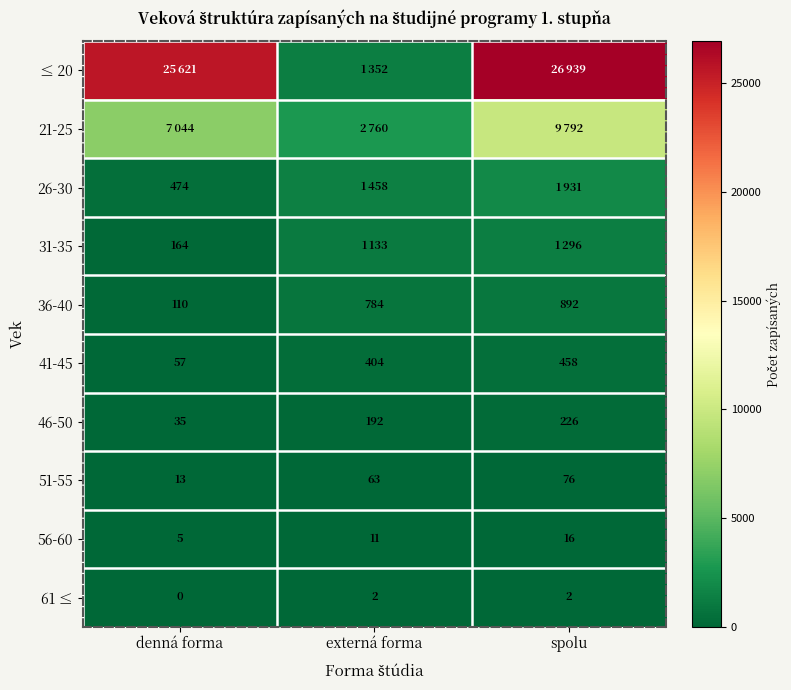

What is the difference between the maximum and minimum values in the 56-60 series?

11